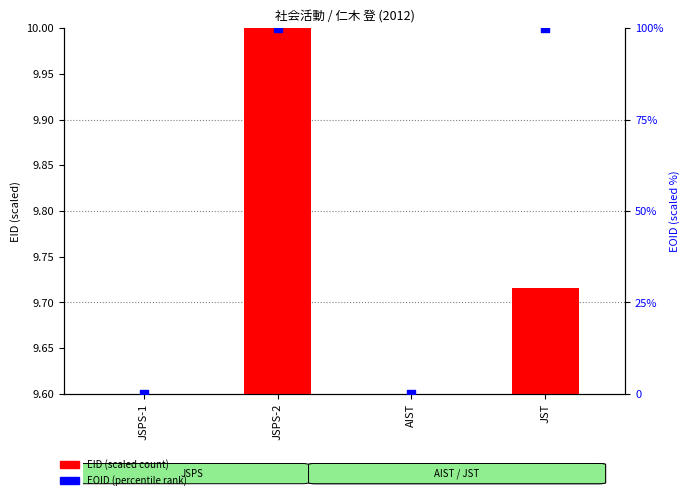

Which series has the widest spread of Y values?

EOID (scaled)